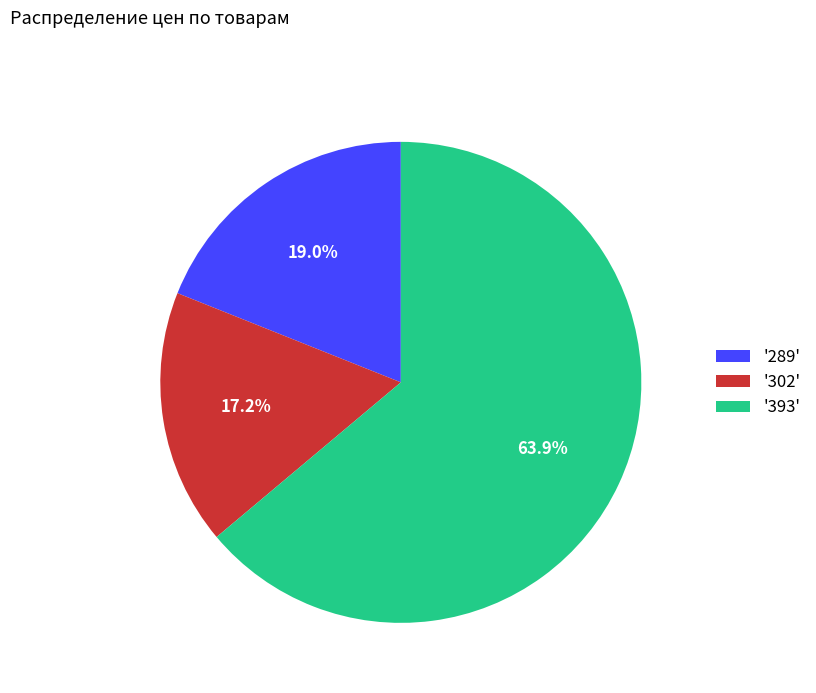

Between '302' and '289', which is larger?

'289'